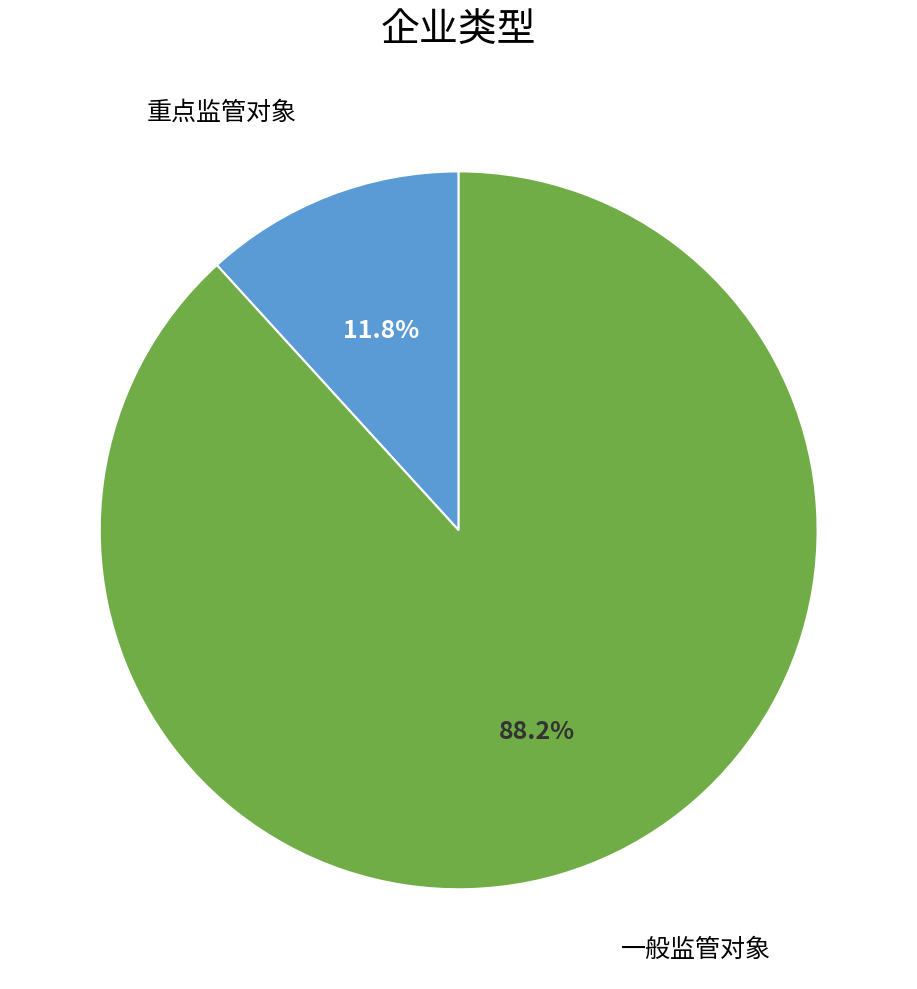

Is there a majority slice in this chart?

Yes